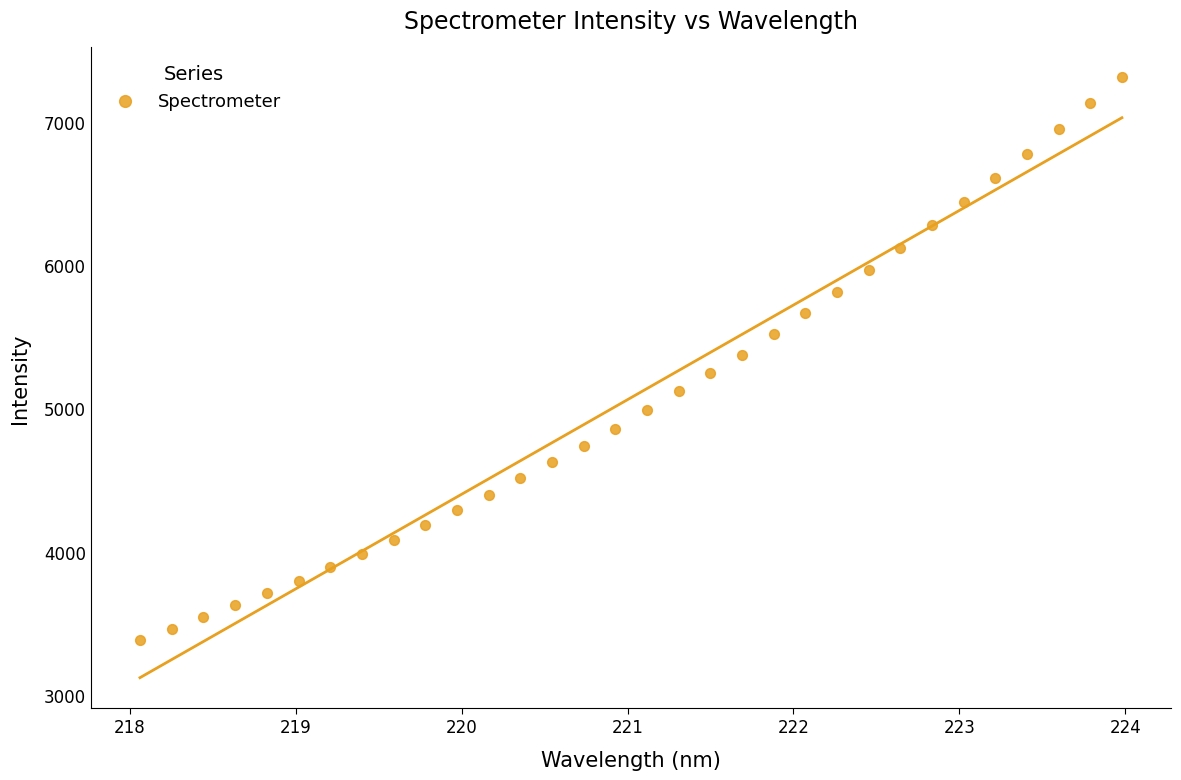

What is the range of X values (max minus min)?

5.9